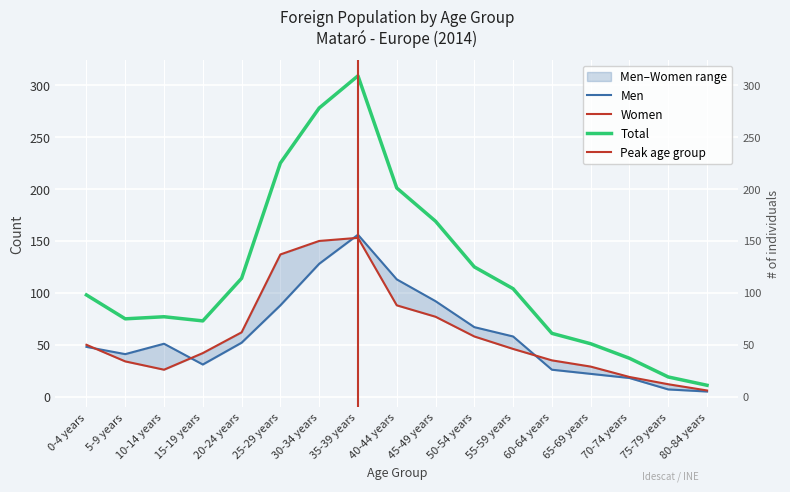

True or false: Total and Women intersect in this chart.

False